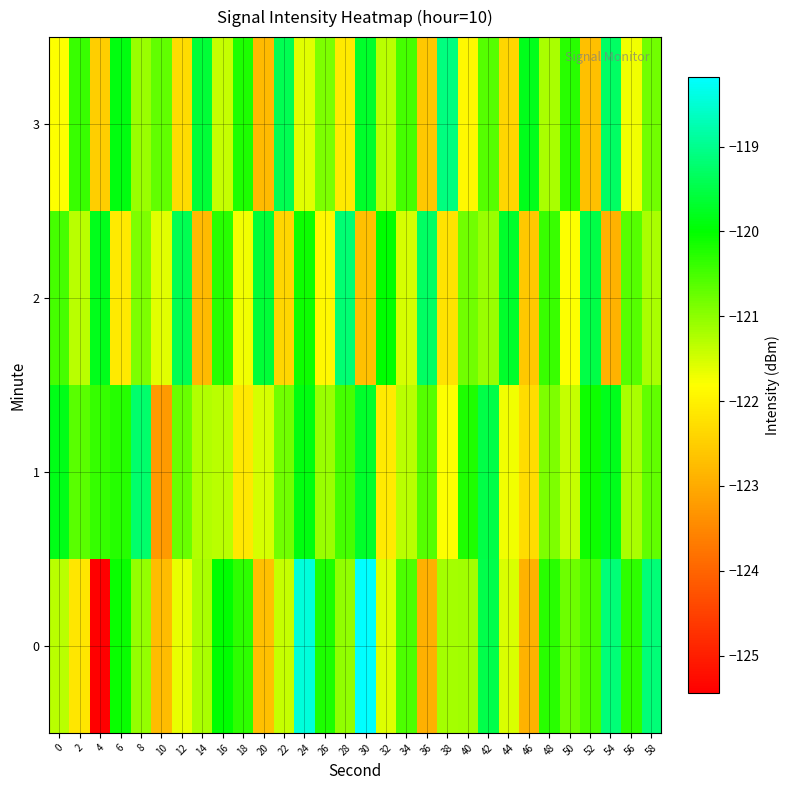

Reading right to left, extract all data points from this chart.

0: 58=-119.2	56=-120.3	54=-119.2	52=-120.5	50=-120.8	48=-120.3	46=-122.9	44=-121.5	42=-119.5	40=-121.1	38=-121.2	36=-122.9	34=-120.5	32=-121.6	30=-118.2	28=-121.0	26=-120.2	24=-118.5	22=-121.4	20=-122.7	18=-120.3	16=-120.0	14=-121.2	12=-121.7	10=-122.7	8=-121.1	6=-120.1	4=-125.4	2=-122.2	0=-121.3
1: 58=-120.7	56=-121.2	54=-119.8	52=-120.1	50=-121.4	48=-120.9	46=-122.3	44=-121.7	42=-119.5	40=-120.2	38=-121.8	36=-120.6	34=-121.3	32=-122.1	30=-119.7	28=-120.5	26=-121.1	24=-119.9	22=-120.8	20=-121.5	18=-122.1	16=-121.3	14=-121.3	12=-120.7	10=-123.3	8=-119.3	6=-120.3	4=-120.4	2=-120.6	0=-119.8
2: 58=-121.2	56=-120.6	54=-122.9	52=-119.5	50=-121.8	48=-120.4	46=-122.6	44=-119.7	42=-121.1	40=-120.8	38=-122.2	36=-119.3	34=-121.5	32=-120.0	30=-122.7	28=-119.2	26=-121.9	24=-120.1	22=-122.4	20=-119.6	18=-121.7	16=-120.3	14=-122.8	12=-119.4	10=-121.6	8=-120.9	6=-122.1	4=-119.8	2=-121.3	0=-120.5
3: 58=-120.8	56=-121.7	54=-119.3	52=-122.7	50=-120.3	48=-121.2	46=-119.8	44=-122.4	42=-120.6	40=-121.9	38=-119.1	36=-122.6	34=-120.5	32=-121.3	30=-119.7	28=-122.1	26=-120.9	24=-121.6	22=-119.4	20=-122.8	18=-120.2	16=-121.4	14=-119.6	12=-122.3	10=-120.7	8=-121.1	6=-119.9	4=-122.5	2=-120.4	0=-121.8